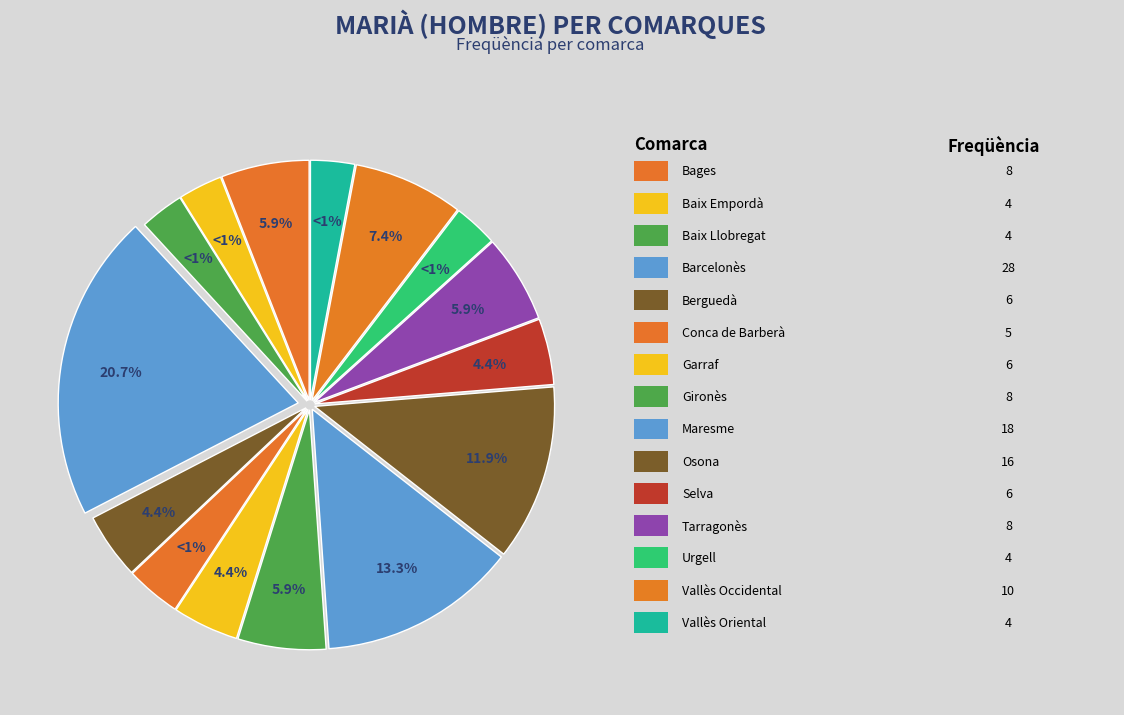

True or false: Vallès Oriental accounts for 12% of the total.

False